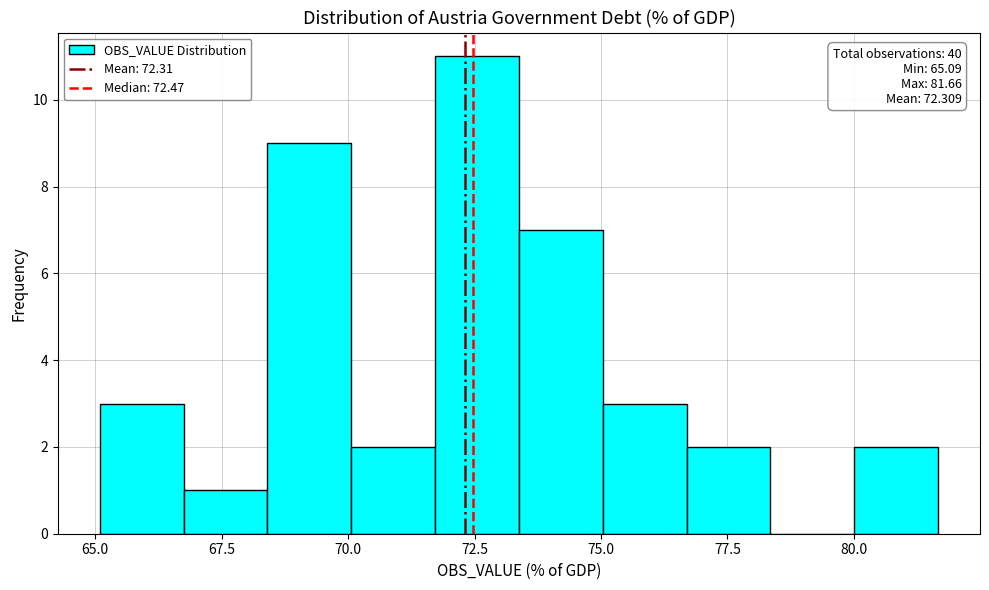

Read against the x-axis, roughly where is the centre of the tallest bar?

72.5